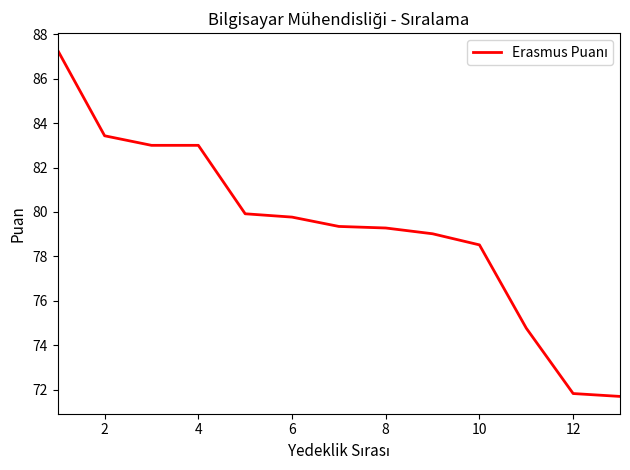

What is the difference between the maximum and minimum values?

15.6